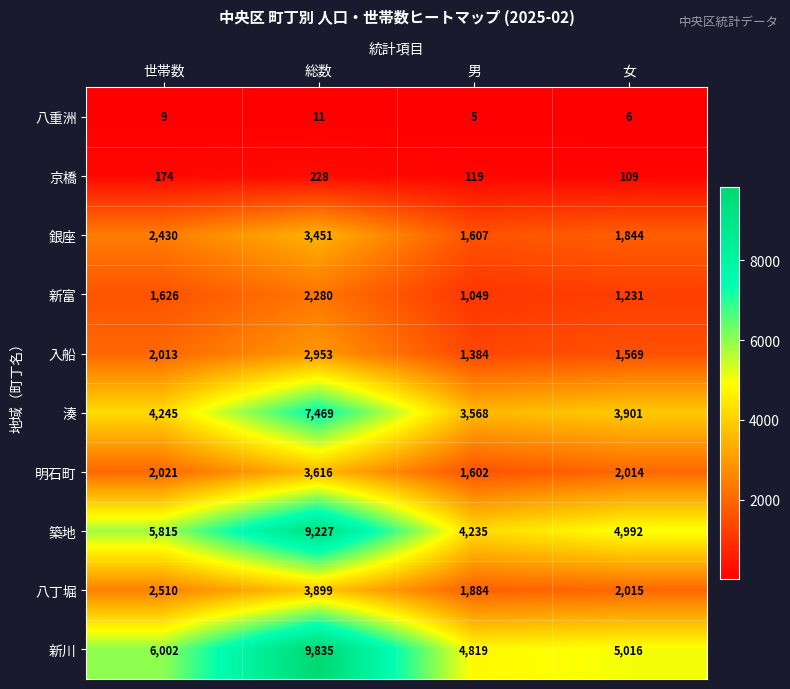

List the series in order of their peak value, lowest first.

八重洲, 京橋, 新富, 入船, 銀座, 明石町, 八丁堀, 湊, 築地, 新川